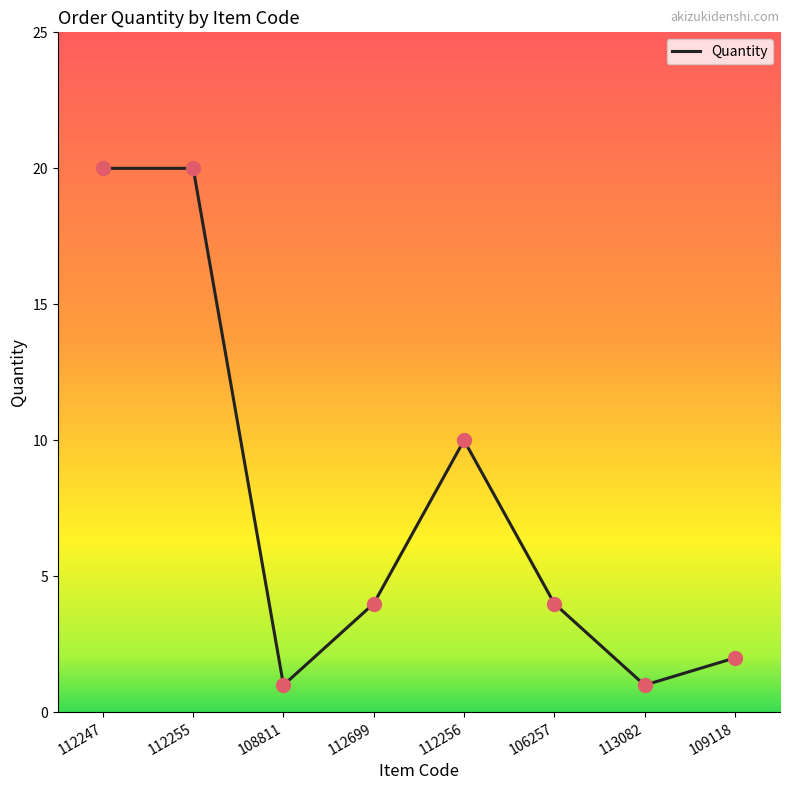

Between 109118 and 106257, which is larger?

106257